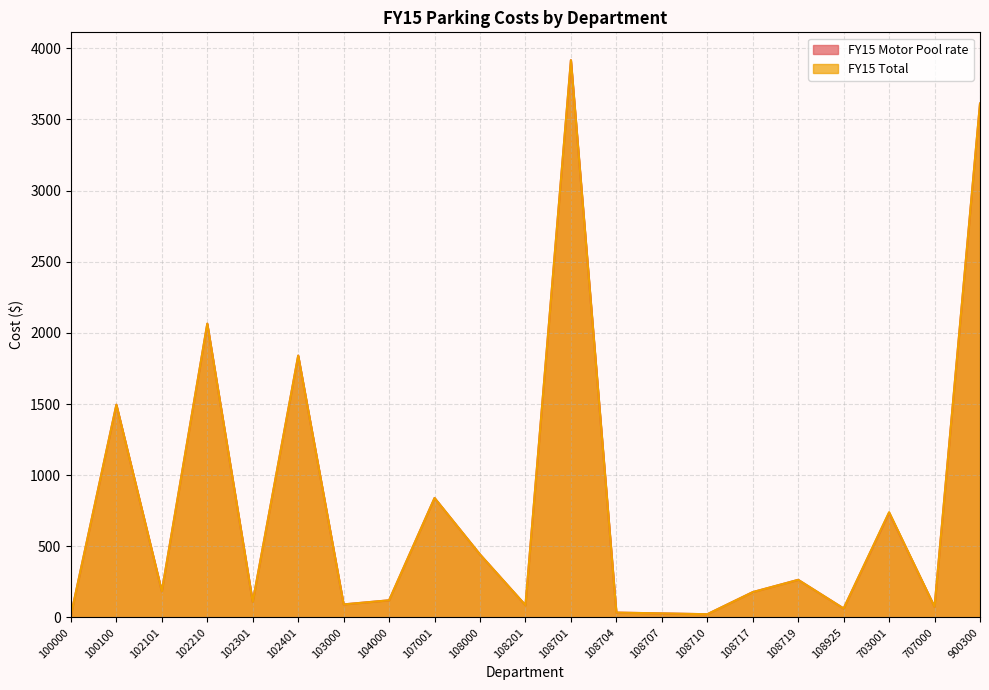

List the series in order of their peak value, lowest first.

FY15 Motor Pool rate, FY15 Total